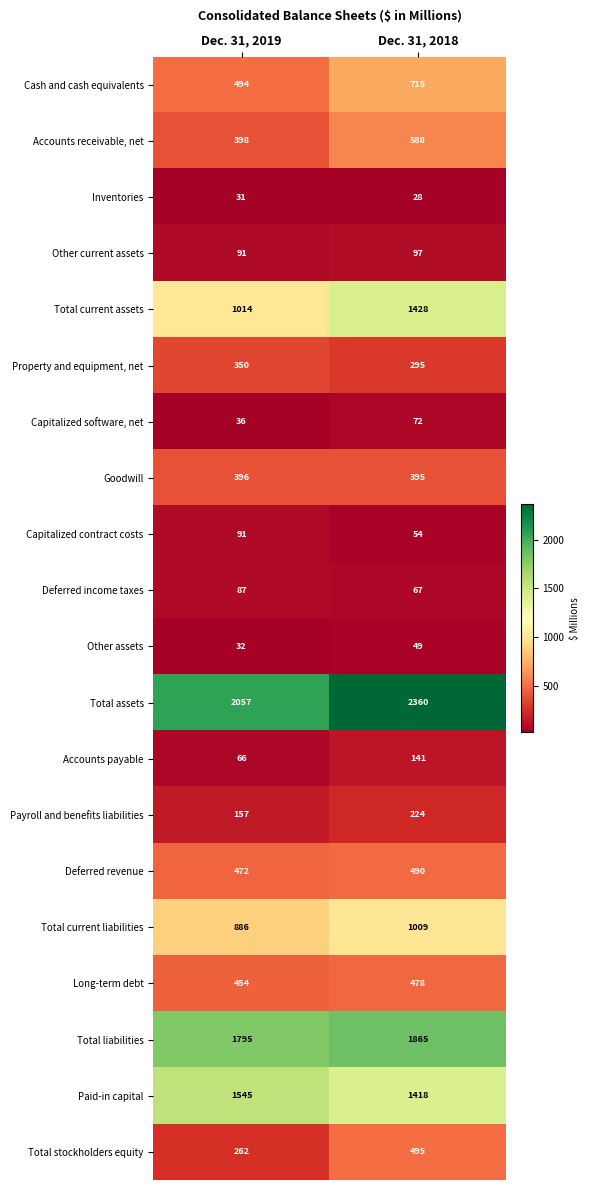

True or false: Goodwill has a value of 396 at Dec. 31, 2019.

True